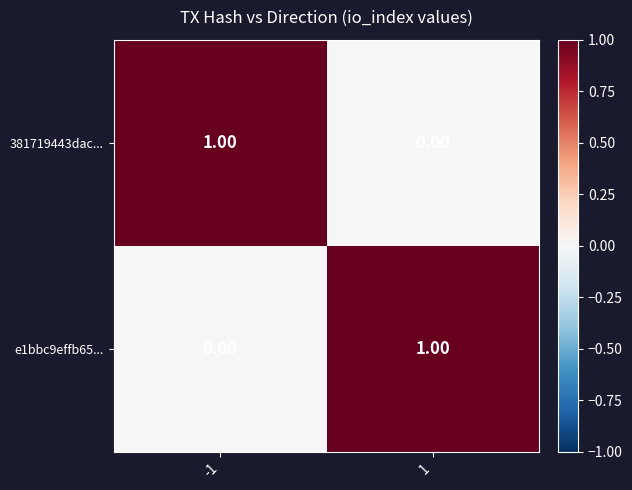

Is the value of e1bbc9effb65... at -1 greater than the value of 381719443dac... at -1?

No